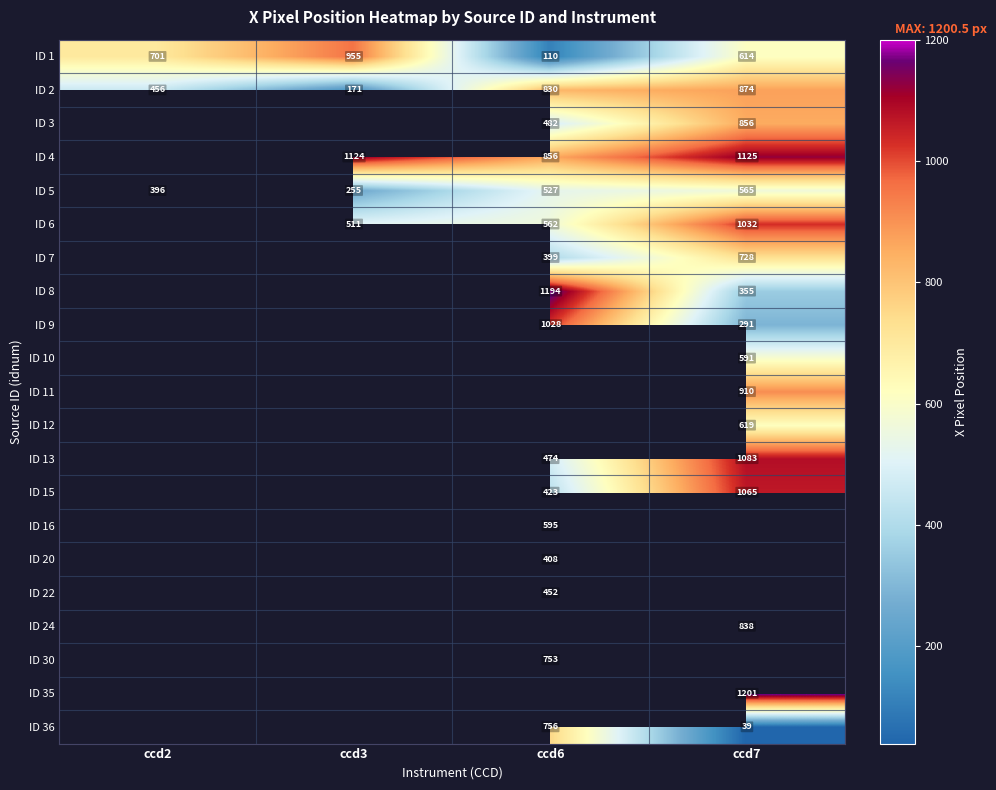

Count the number of data series in this chart.

21